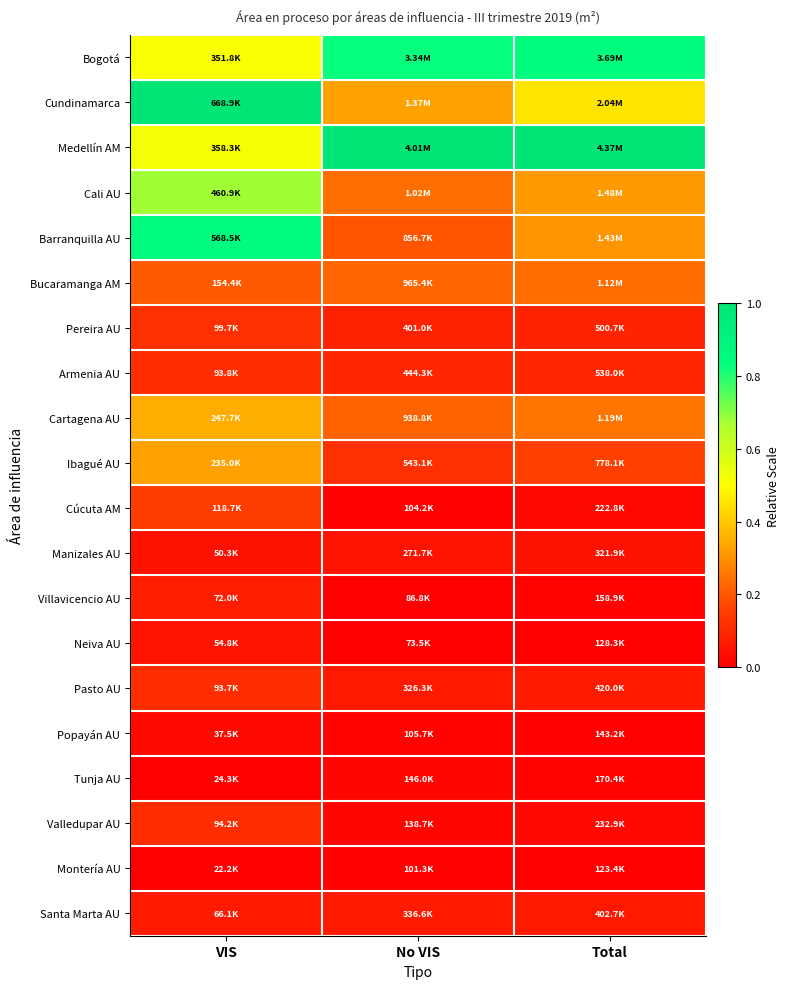

Which series has the largest total across all categories?

Medellín AM